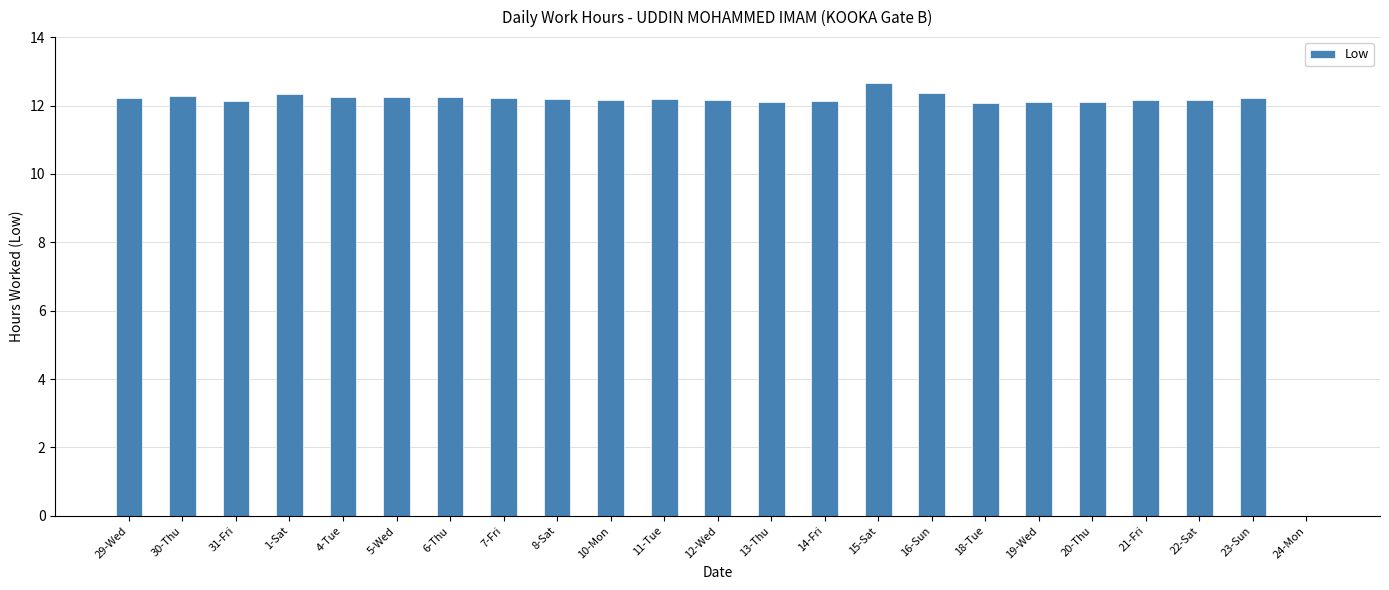

Approximately how many times larger is the value at 31-Fri compared to 29-Wed?

1.0